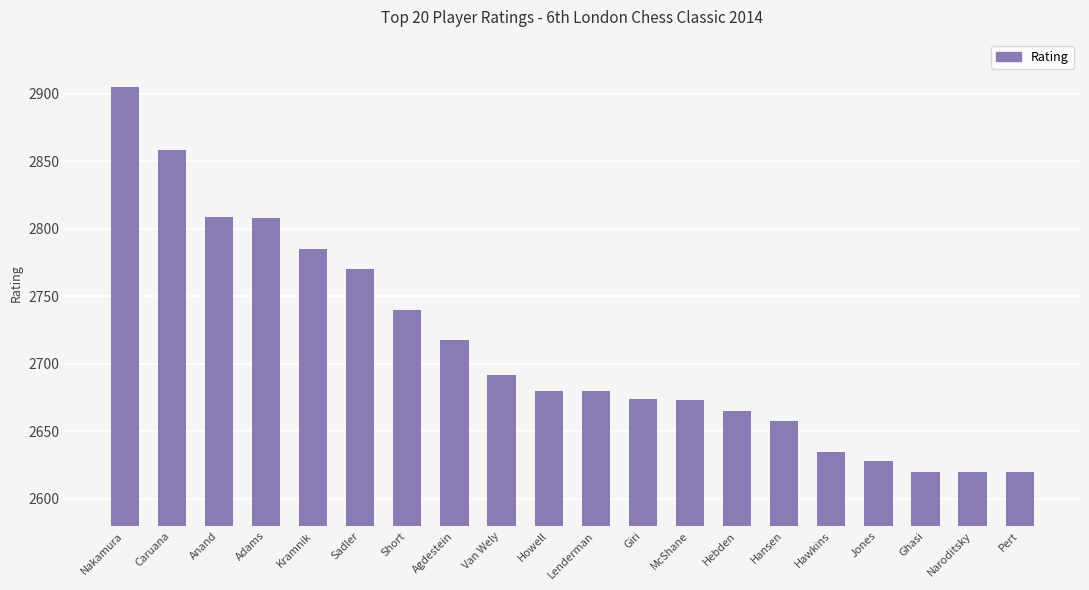

Between Hansen and Lenderman, which is larger?

Lenderman